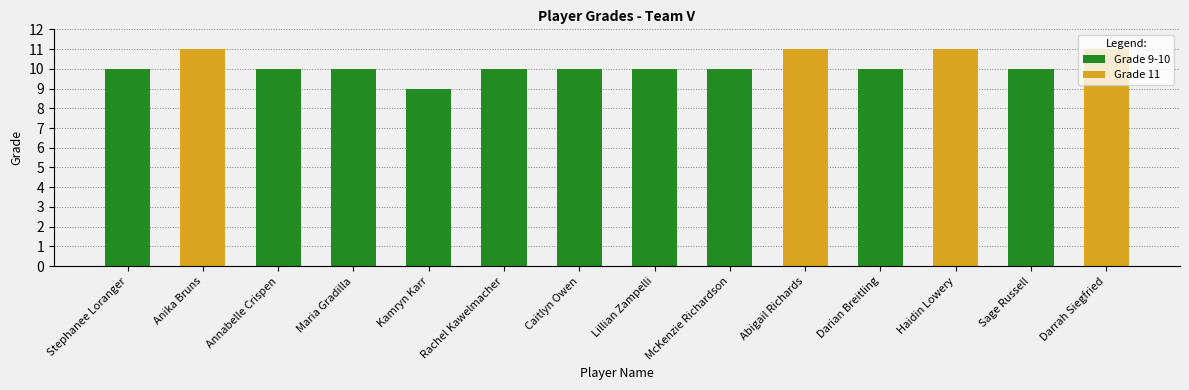

Which category has the lowest value across all series?

Kamryn Karr